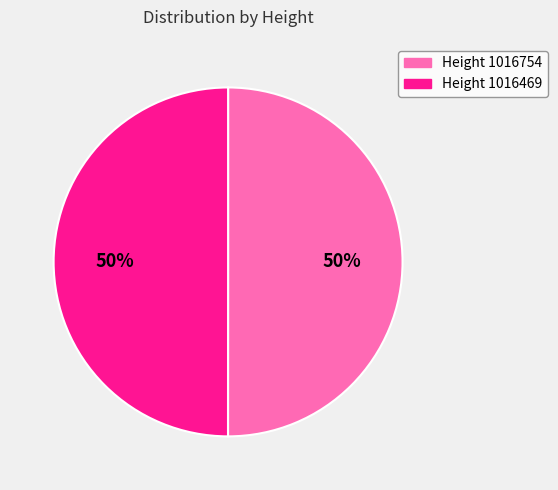

The Height 1016469 slice represents 59% of the pie. True or false?

False